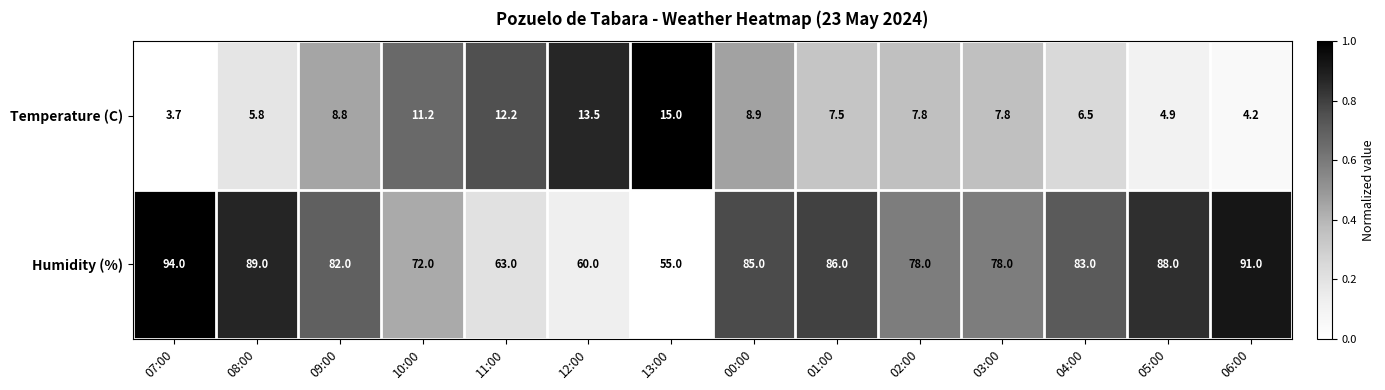

The Temperature (C) series shows 17.6 at 11:00. True or false?

False